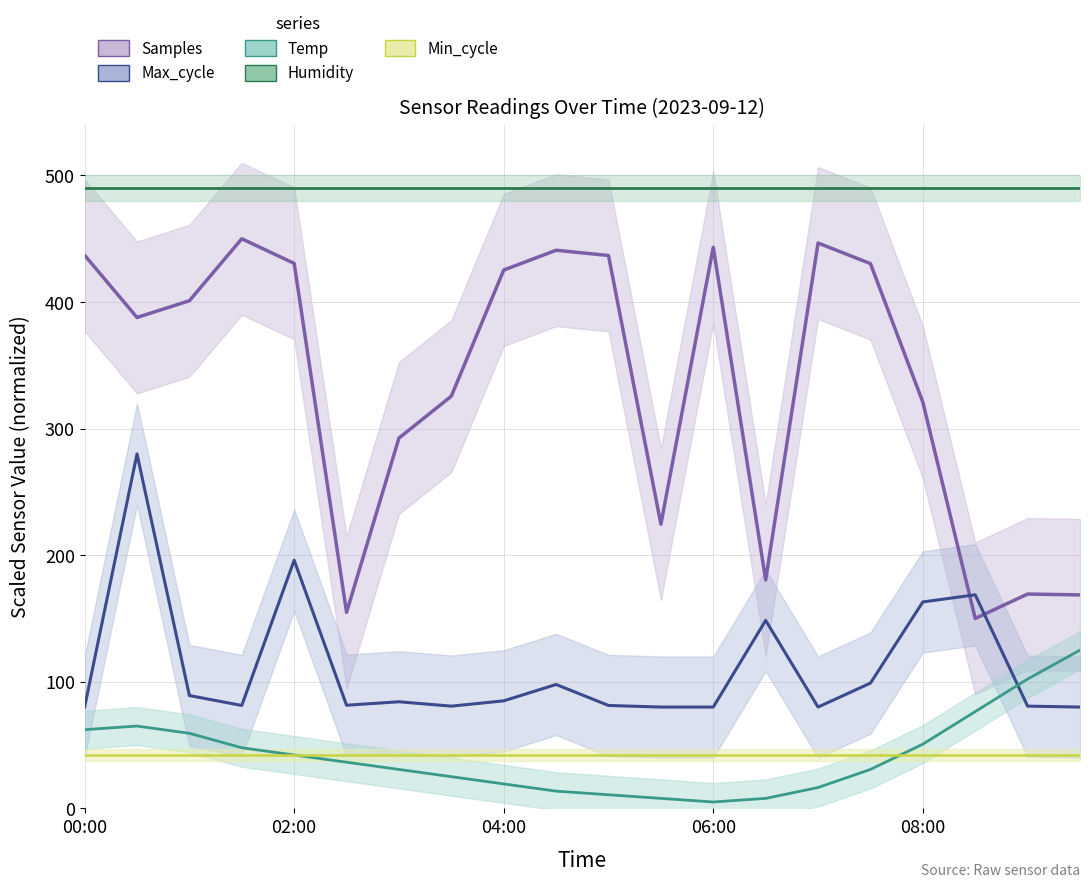

Which has a higher value, 13 or 14?

14